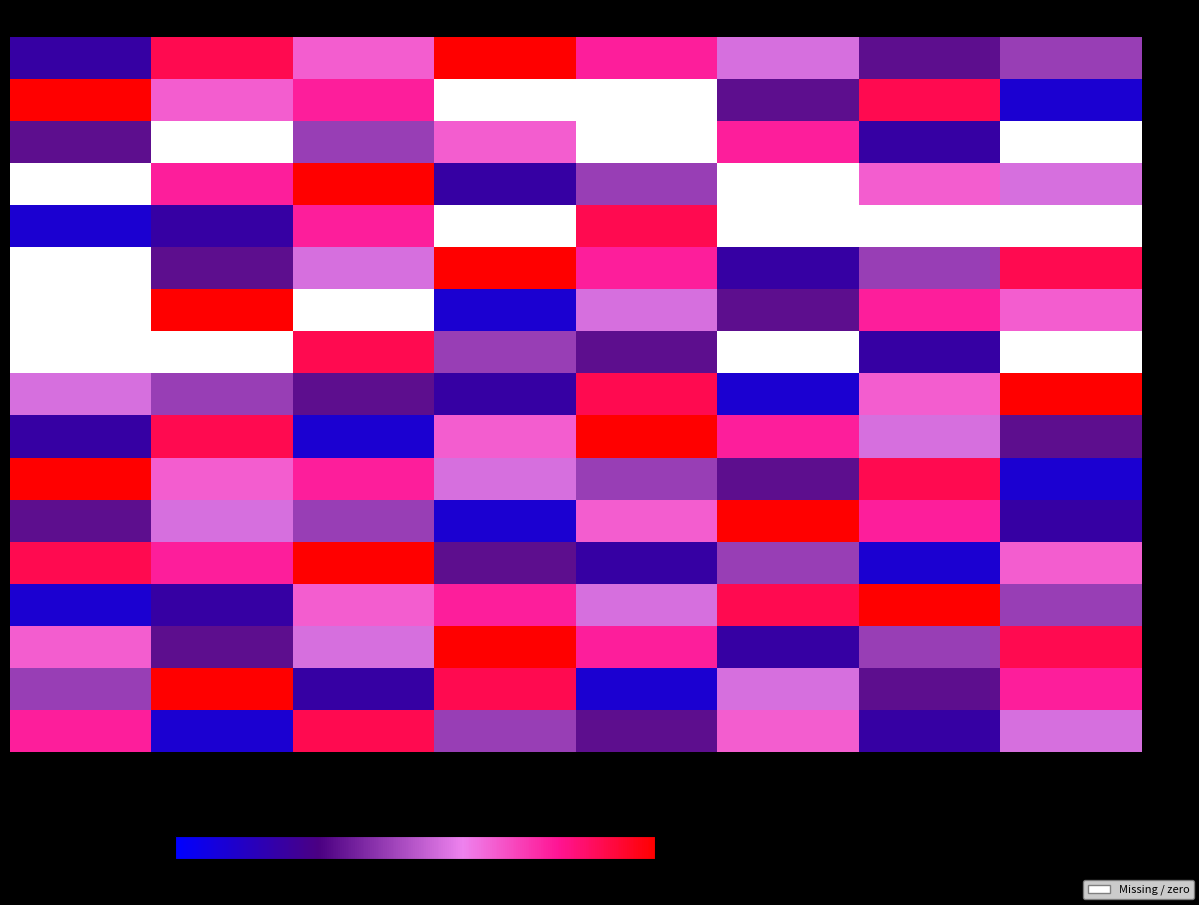

List the labels in order of row10 value, smallest first.

col_4, col_2, col_9, col_8, col_5, col_7, col_3, col_6